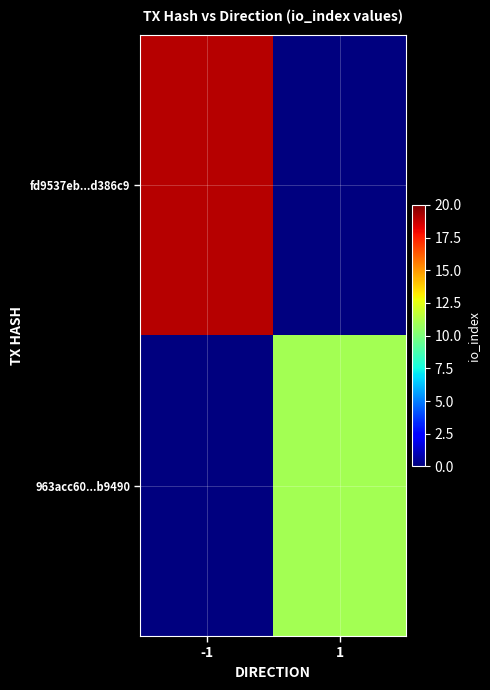

What is the total value across all series at -1?

19